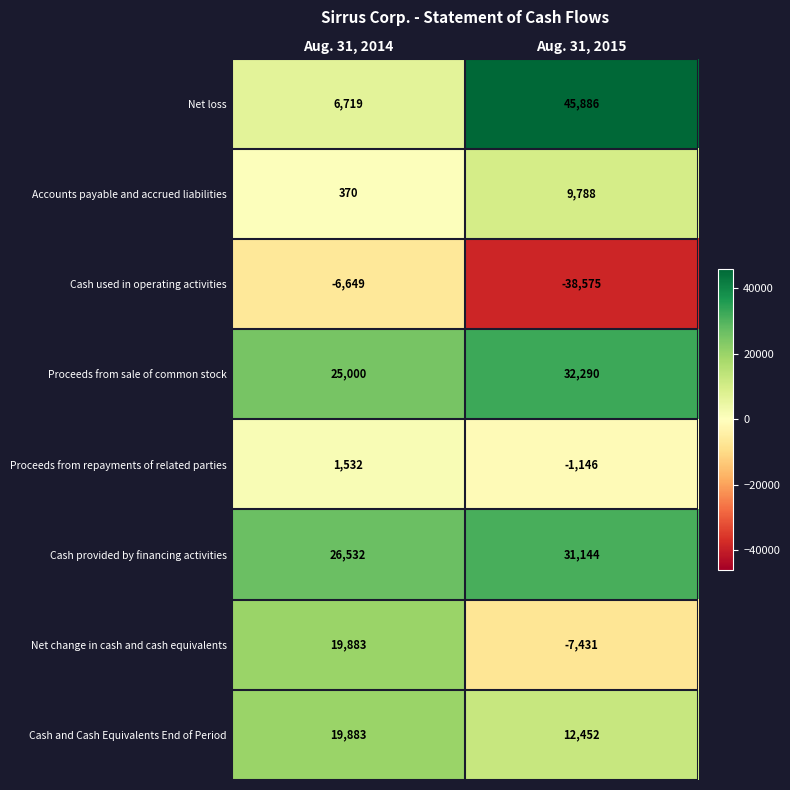

Where is Proceeds from sale of common stock nearest to the value 28645?

Aug. 31, 2014